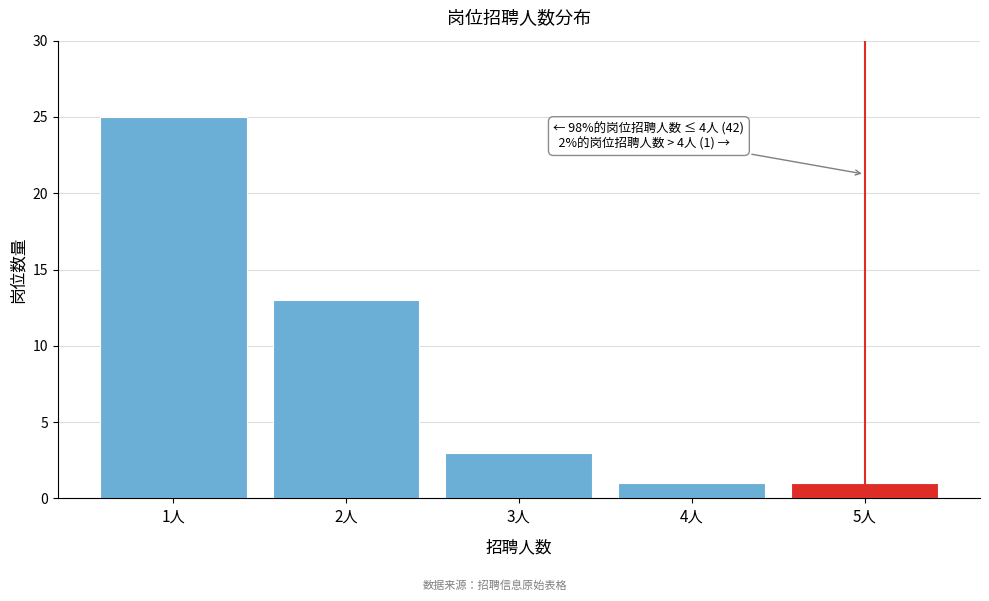

Which range on the x-axis has the tallest bar?

0.5 to 1.5